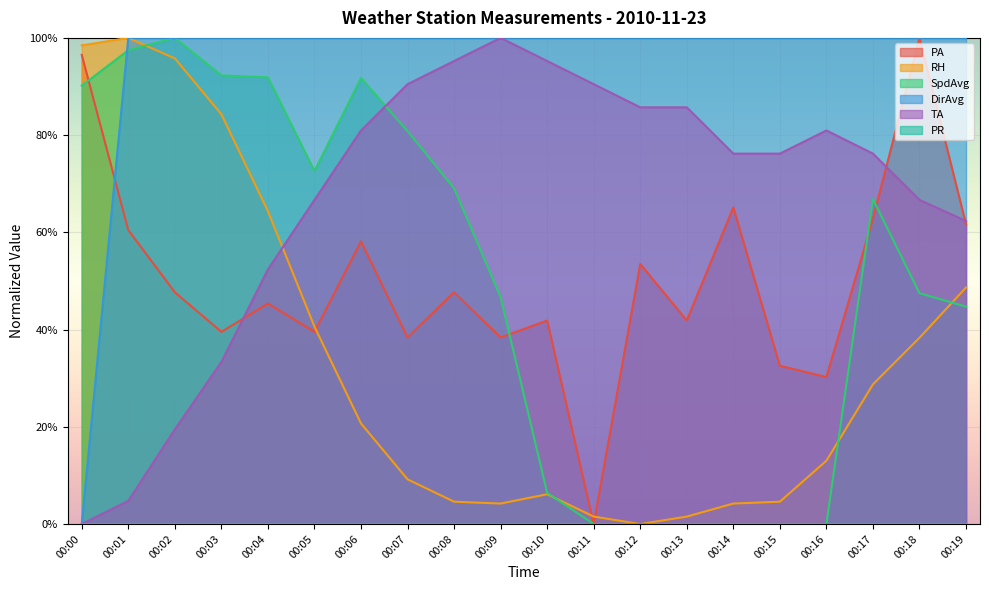

At which category is the sum across all series the highest?

00:02